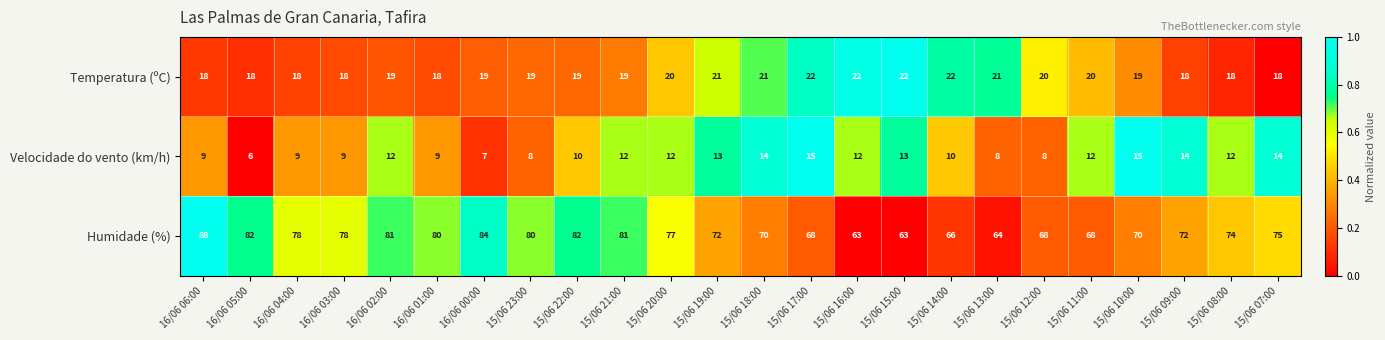

What is the approximate value of Velocidade do vento (km/h) at 15/06 20:00?

12